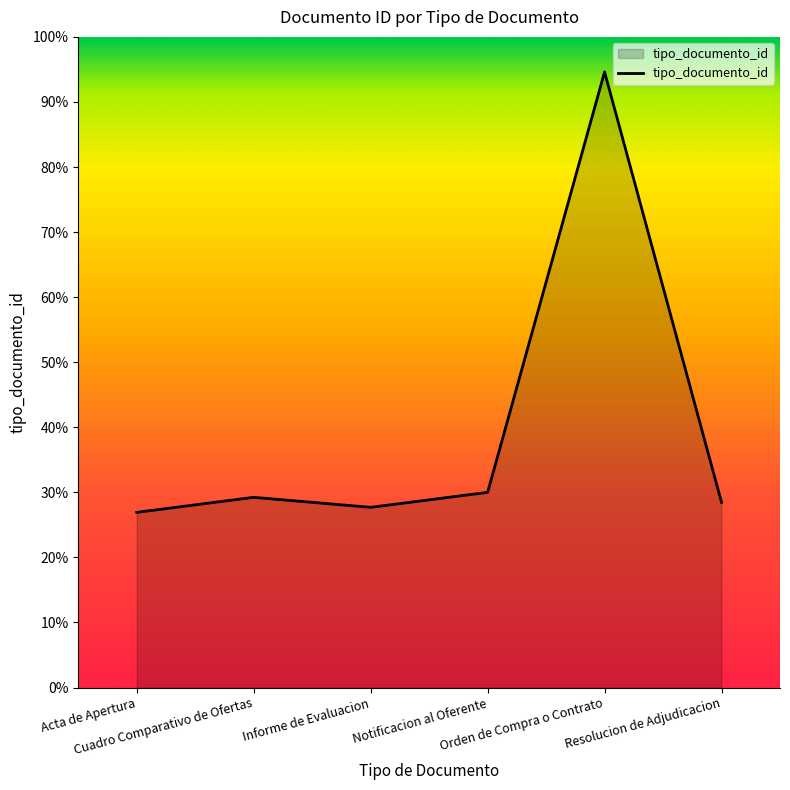

Does the chart have visible grid lines?

No